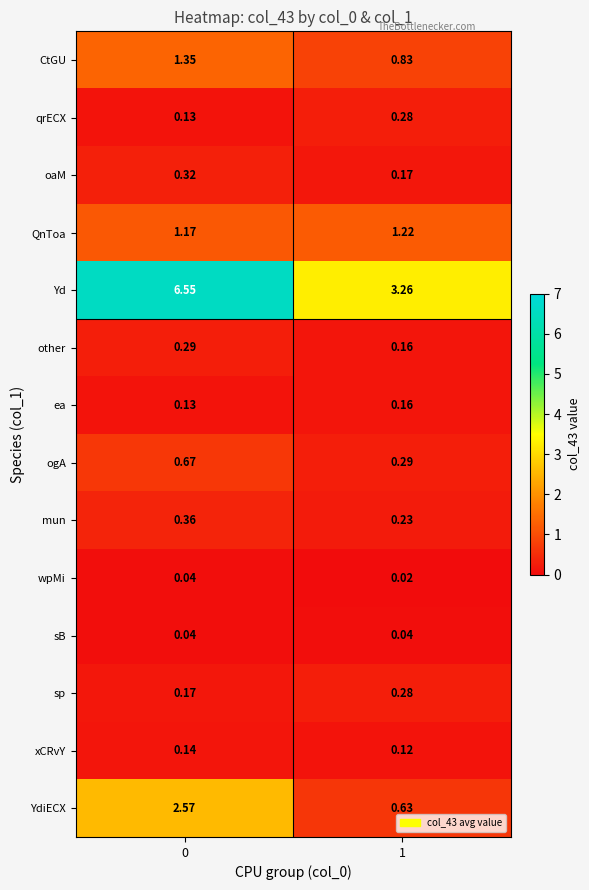

Which series has the largest total across all categories?

Yd